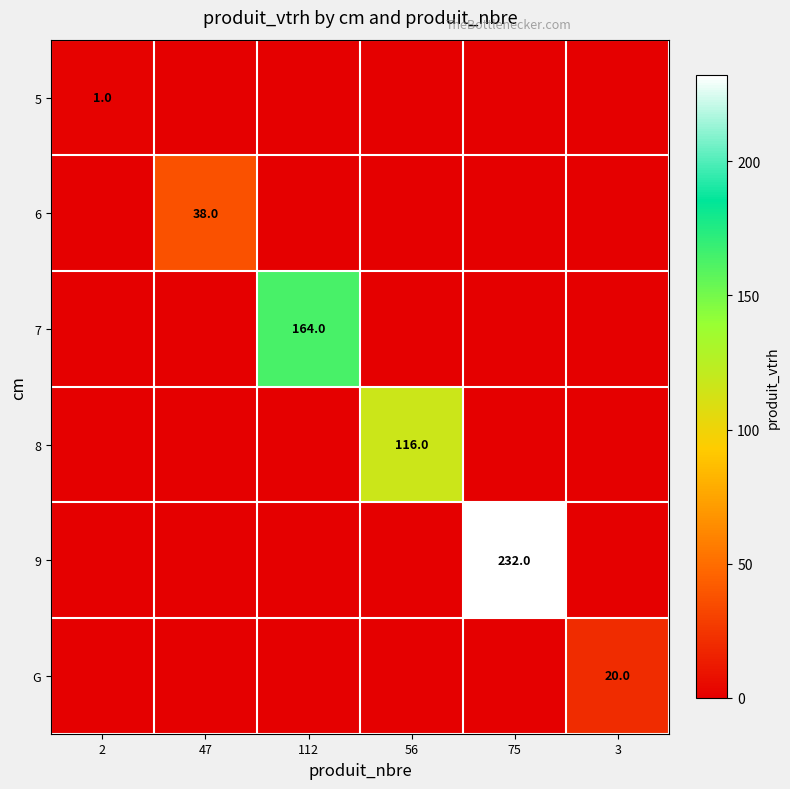

Which has a higher value, 75 or 56?

75